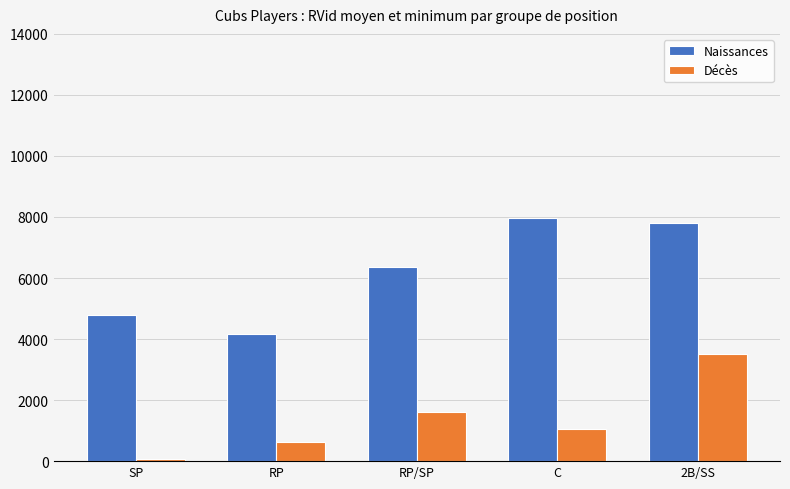

At 2B/SS, list the series in order from largest to smallest.

Naissances, Décès